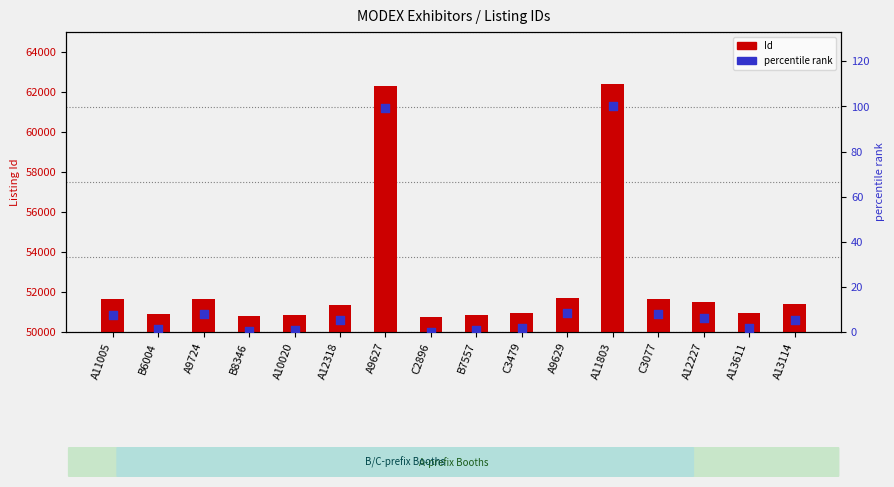

What are all the series names shown in the legend?

Id, percentile rank